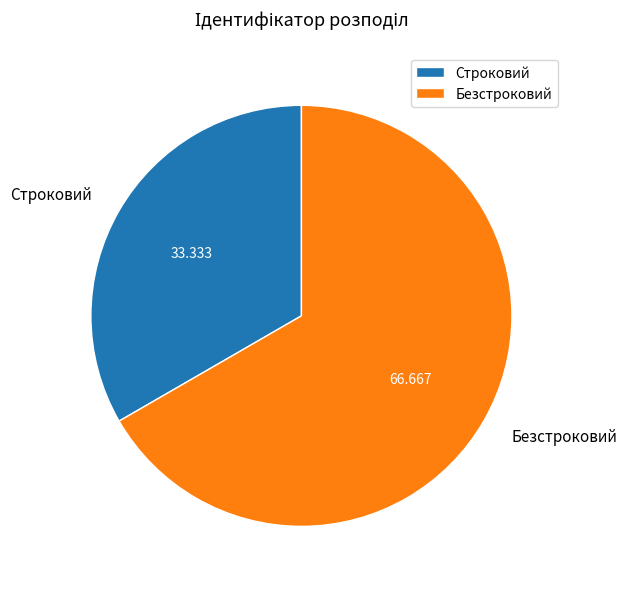

Count the number of slices in the pie.

2